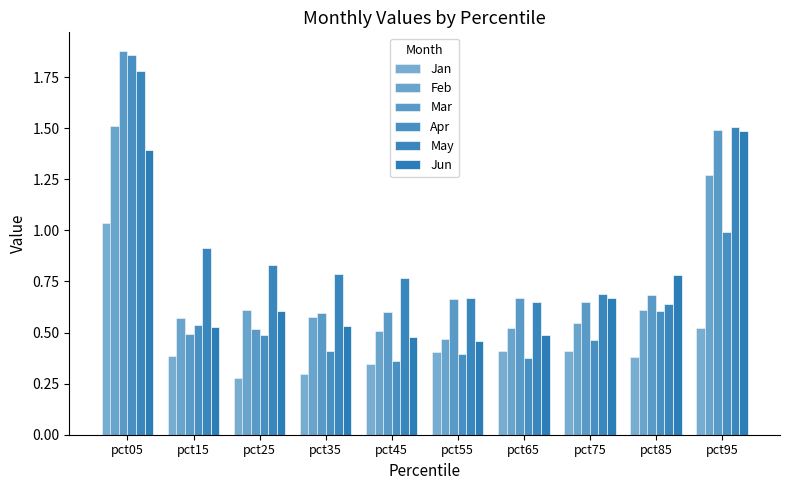

What is the sum of all Jun values?

7.4